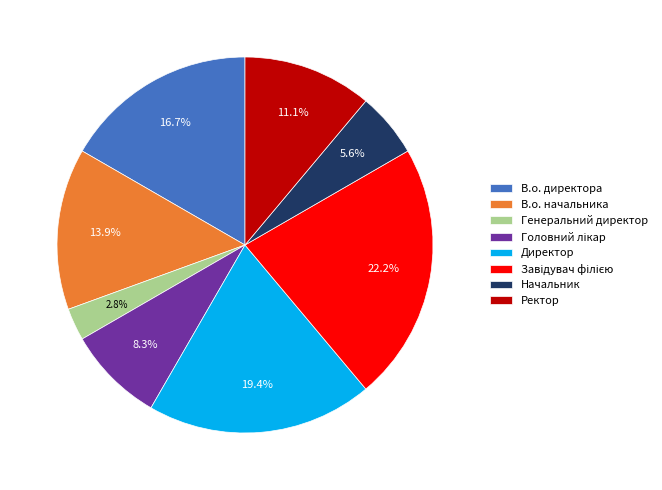

Approximately how many times larger is the value at В.о. директора compared to Ректор?

1.5